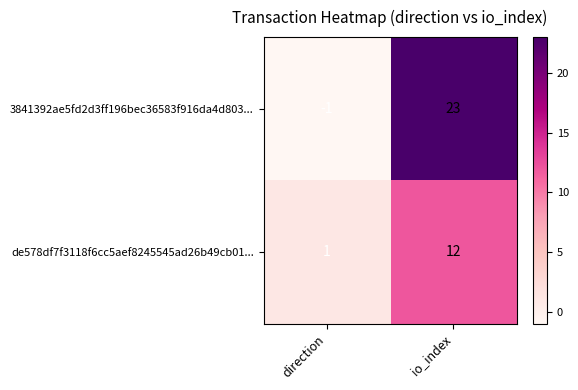

Reading left to right, list all the values displayed in this chart.

3841392ae5fd2d3ff196bec36583f916da4d803...: -1	23
de578df7f3118f6cc5aef8245545ad26b49cb01...: 1	12